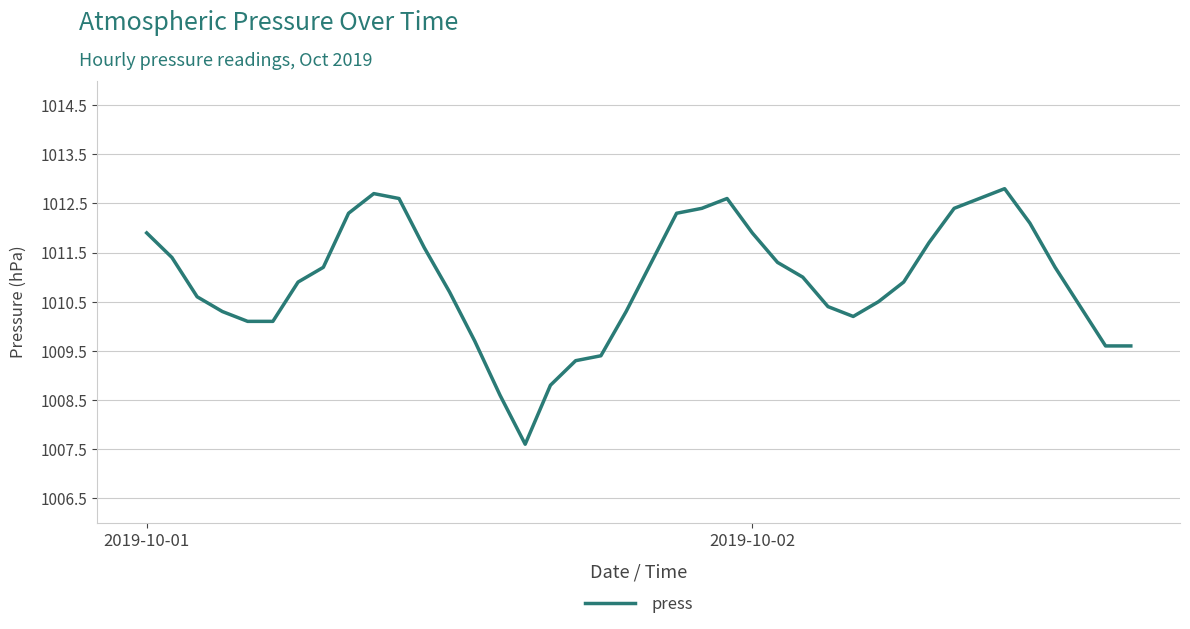

True or false: there are more than 2 points higher than both neighbors.

True